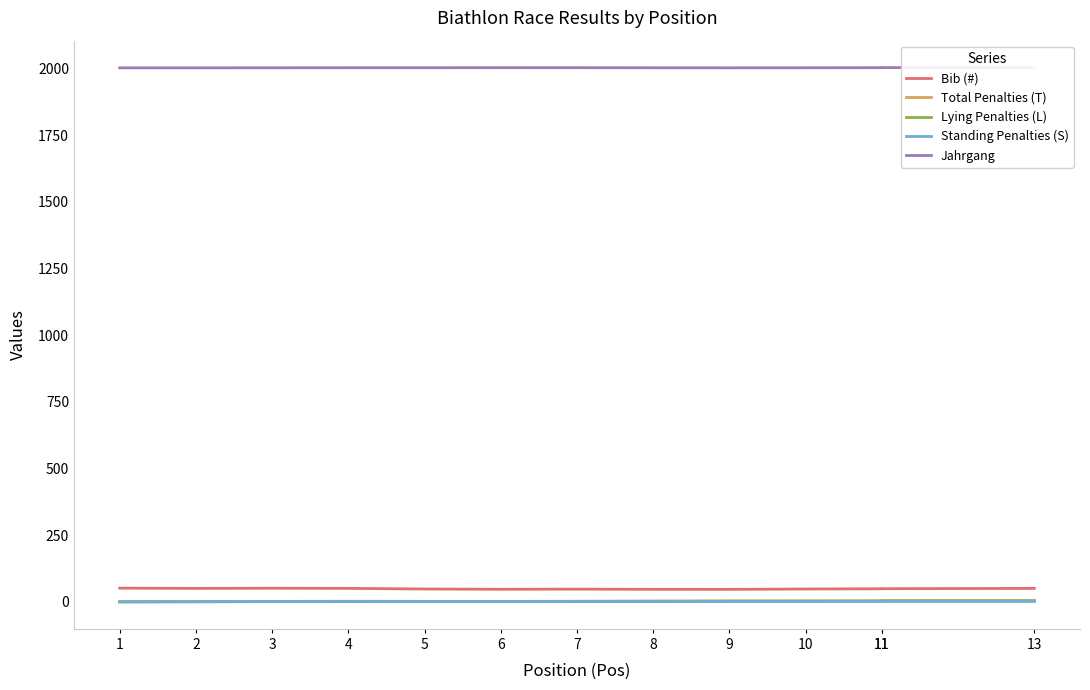

How many data points in Standing Penalties (S) are less than 1?

2